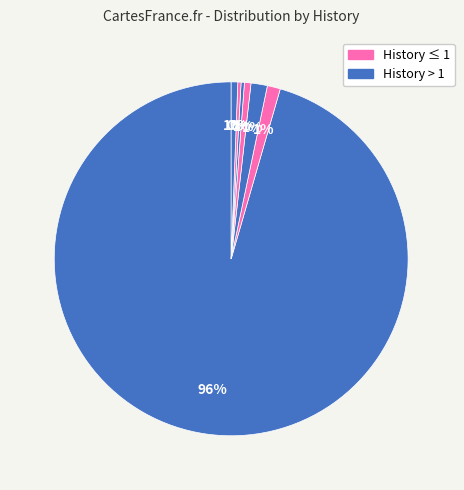

How many segments does this pie chart have?

7